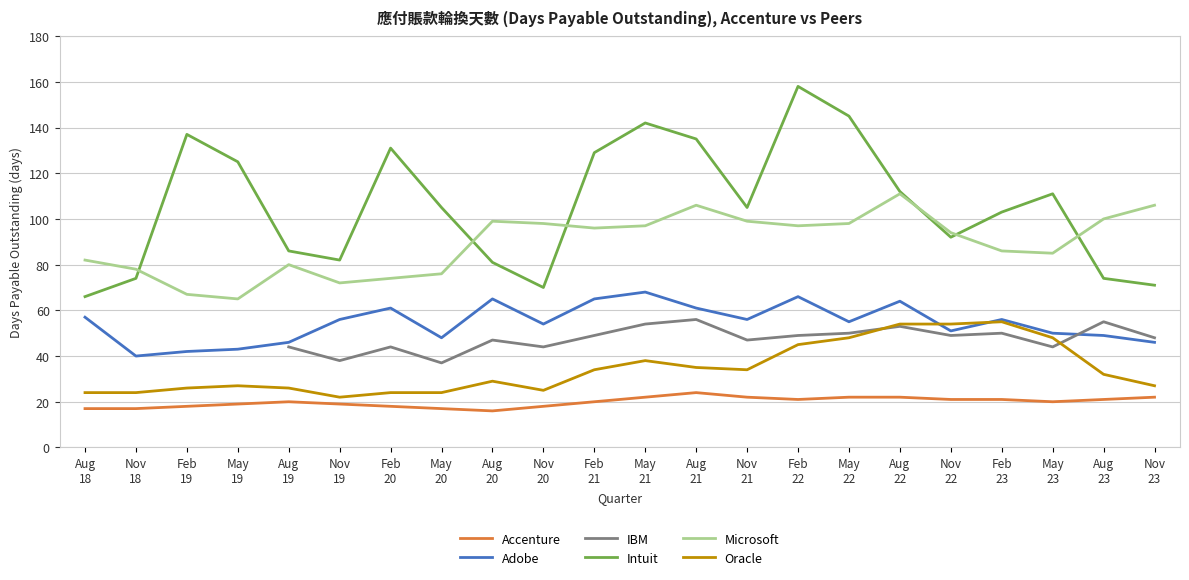

Rank the categories by Adobe value from highest to lowest.

May
21, Feb
22, Aug
20, Feb
21, Aug
22, Feb
20, Aug
21, Aug
18, Nov
19, Nov
21, Feb
23, May
22, Nov
20, Nov
22, May
23, Aug
23, May
20, Aug
19, Nov
23, May
19, Feb
19, Nov
18